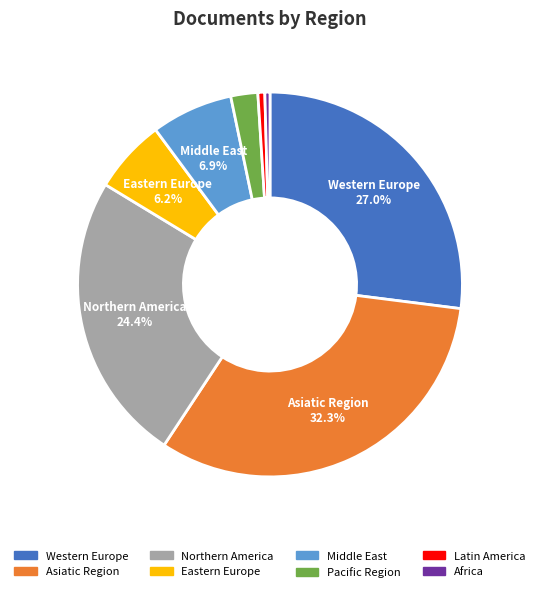

Is there a majority slice in this chart?

No